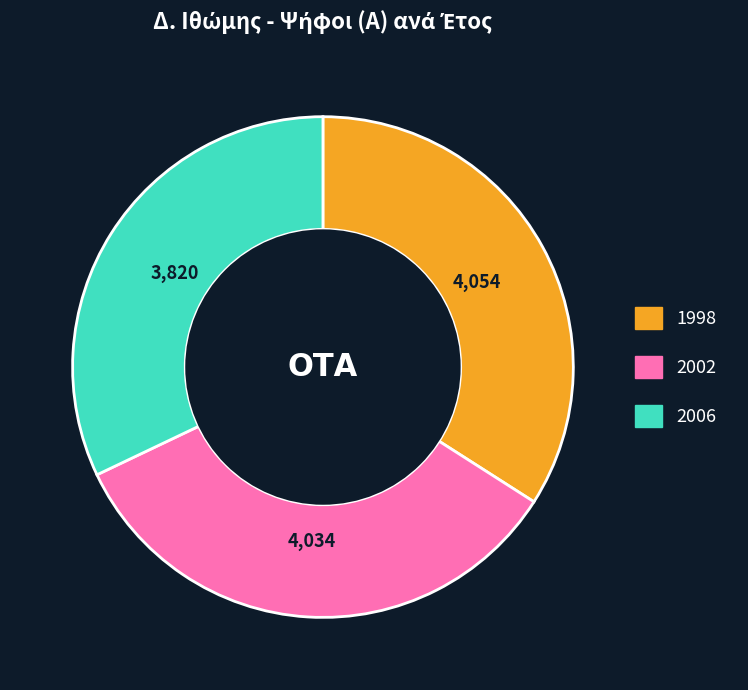

Is there a majority slice in this chart?

No